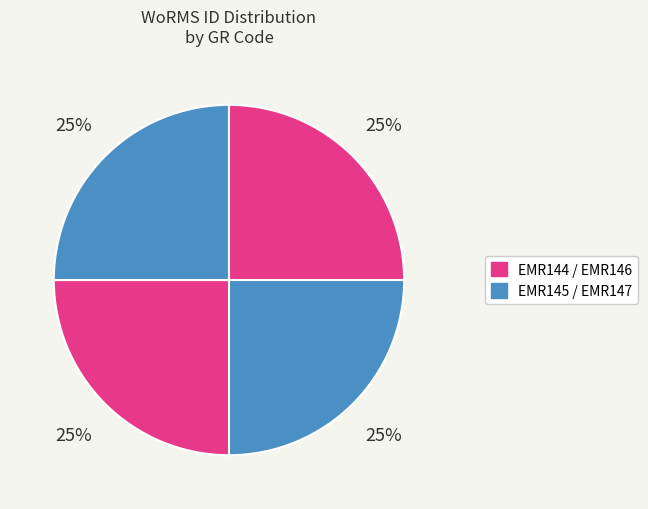

Does any single category account for the majority?

No